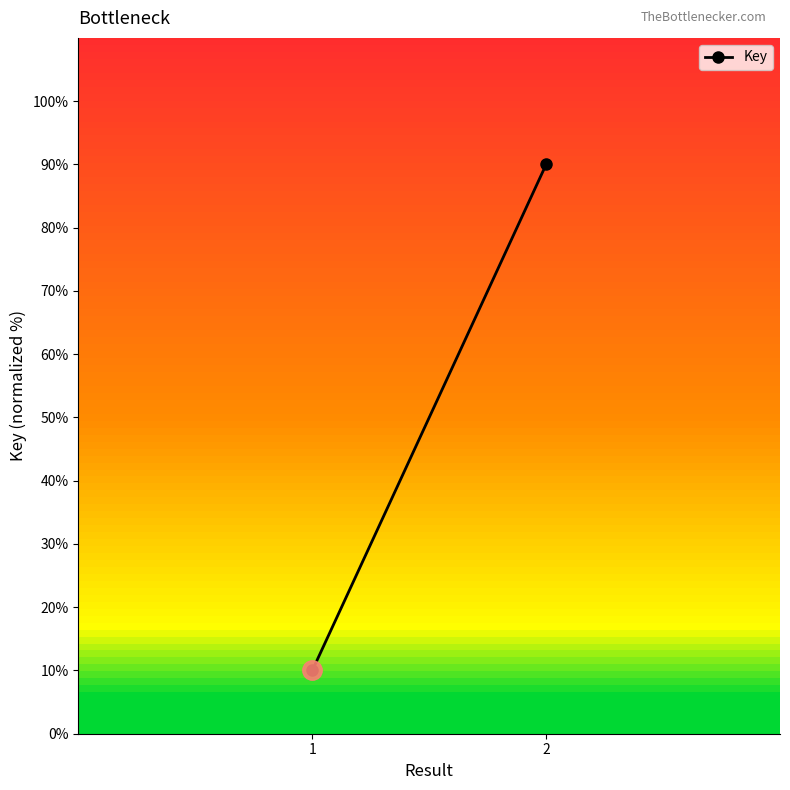

What is the approximate value at 2, to the nearest 10?

90